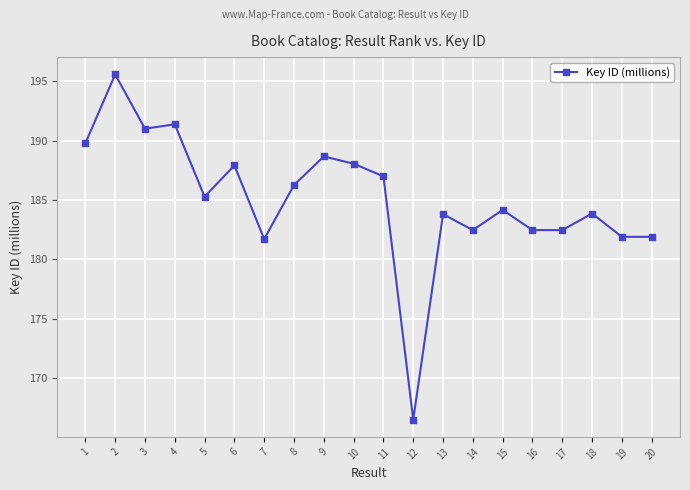

At which category does the data reach its first local peak?

2